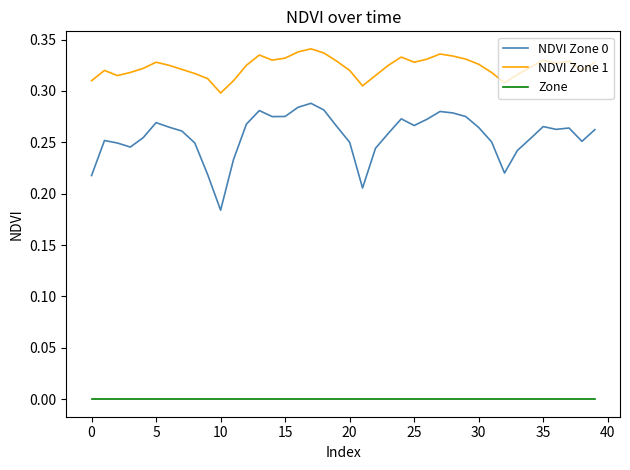

Does the chart have visible grid lines?

No